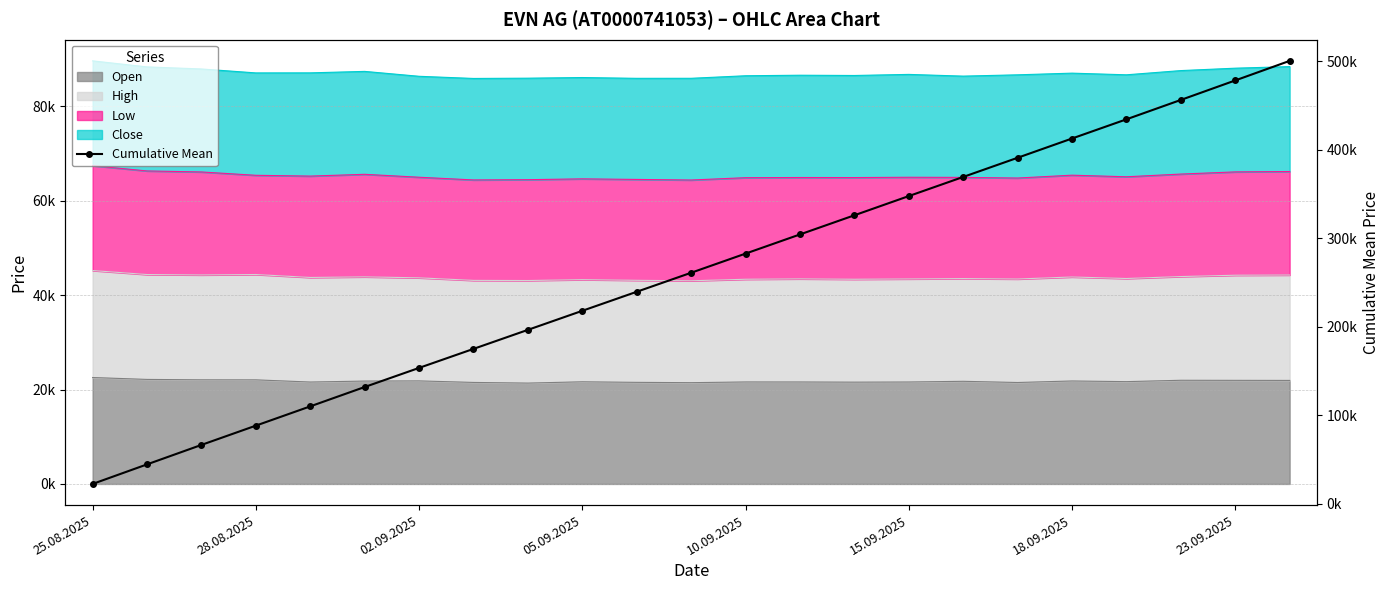

What is the smallest value displayed?

22413.5